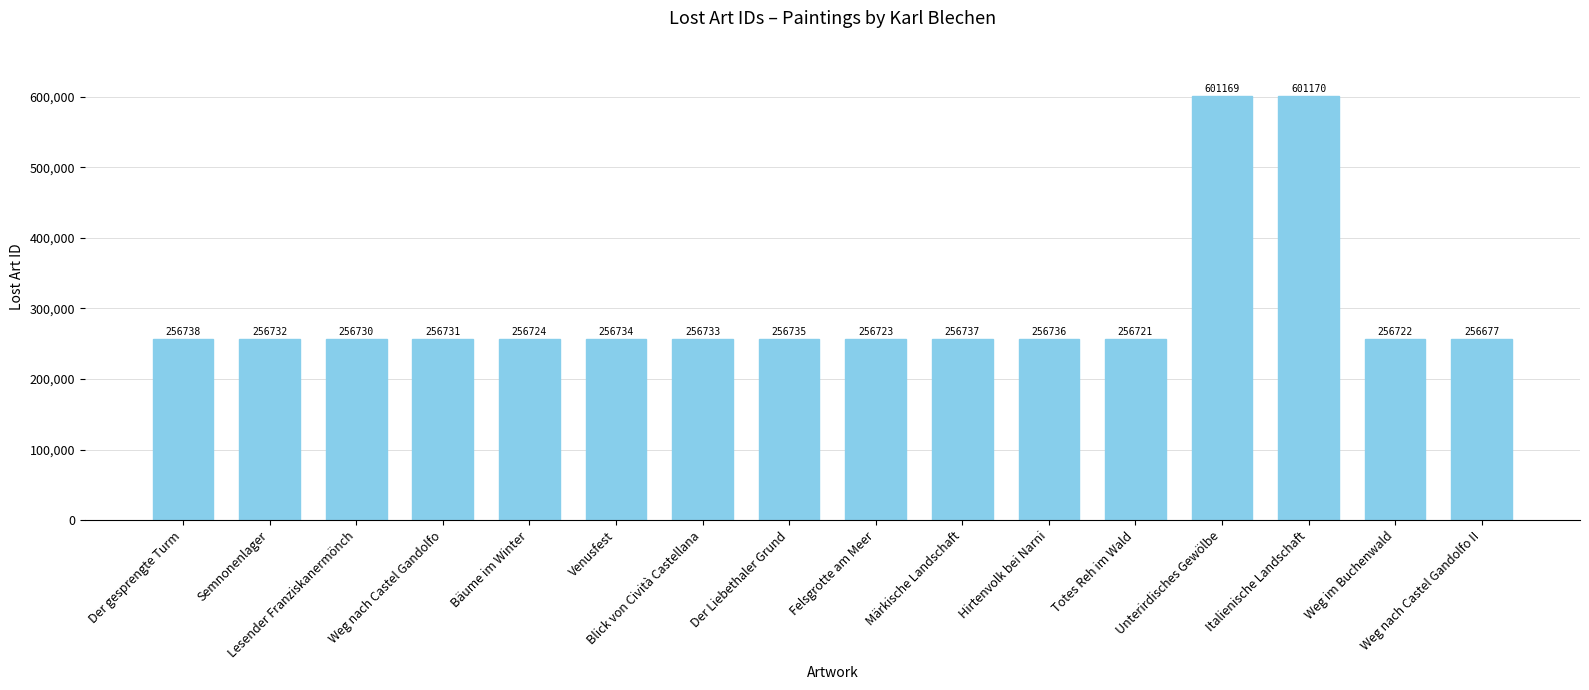

List the labels in order of value, smallest first.

Weg nach Castel Gandolfo II, Totes Reh im Wald, Weg im Buchenwald, Felsgrotte am Meer, Bäume im Winter, Lesender Franziskanermönch, Weg nach Castel Gandolfo, Semnonenlager, Blick von Cività Castellana, Venusfest, Der Liebethaler Grund, Hirtenvolk bei Narni, Märkische Landschaft, Der gesprengte Turm, Unterirdisches Gewölbe, Italienische Landschaft